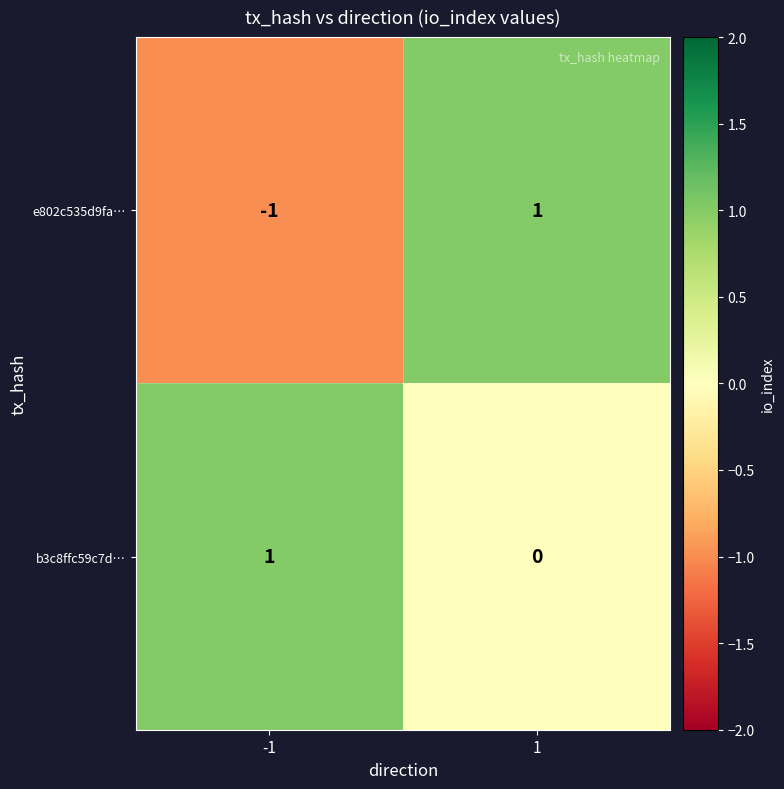

Rank the series at 1 from lowest to highest value.

b3c8ffc59c7d…, e802c535d9fa…